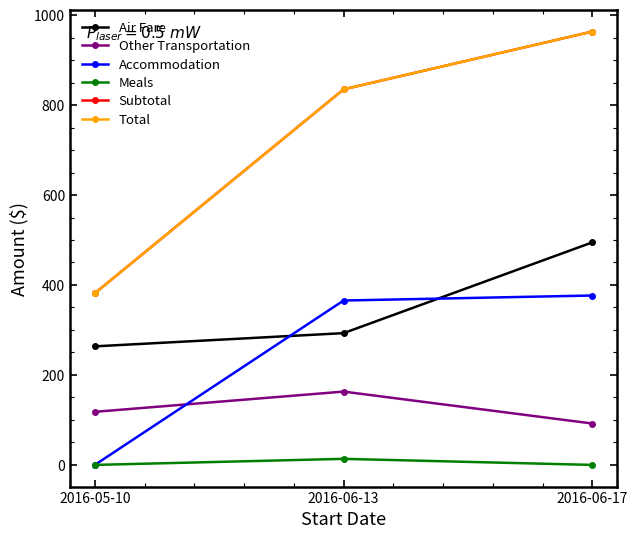

What is the label of the 3rd point from the right?

2016-05-10